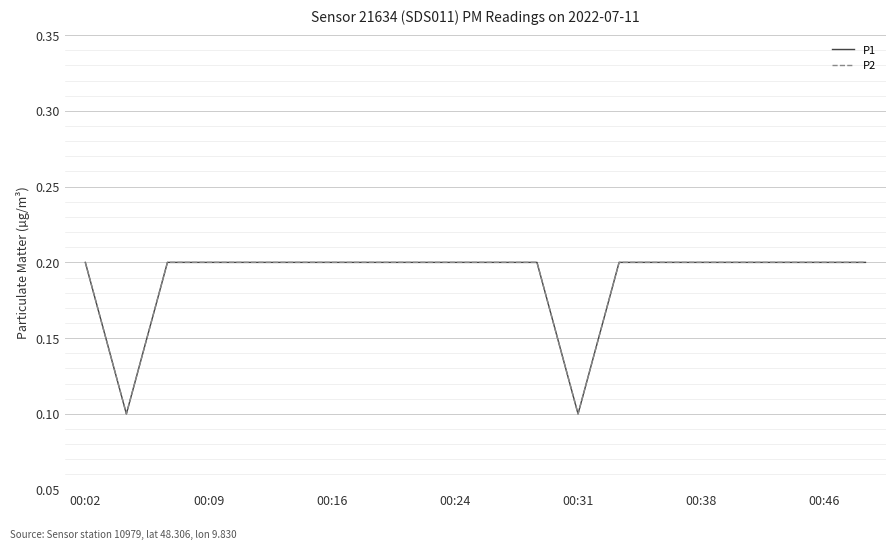

What is the value of the P1 point at the 9th from the left?

0.2